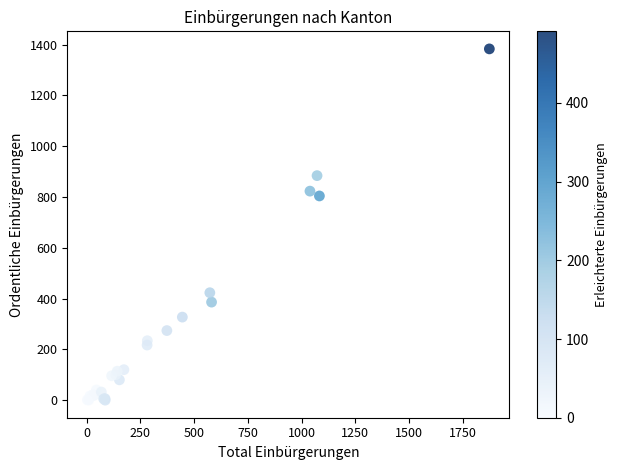

What Y value in the scatter plot is closest to 691?

804